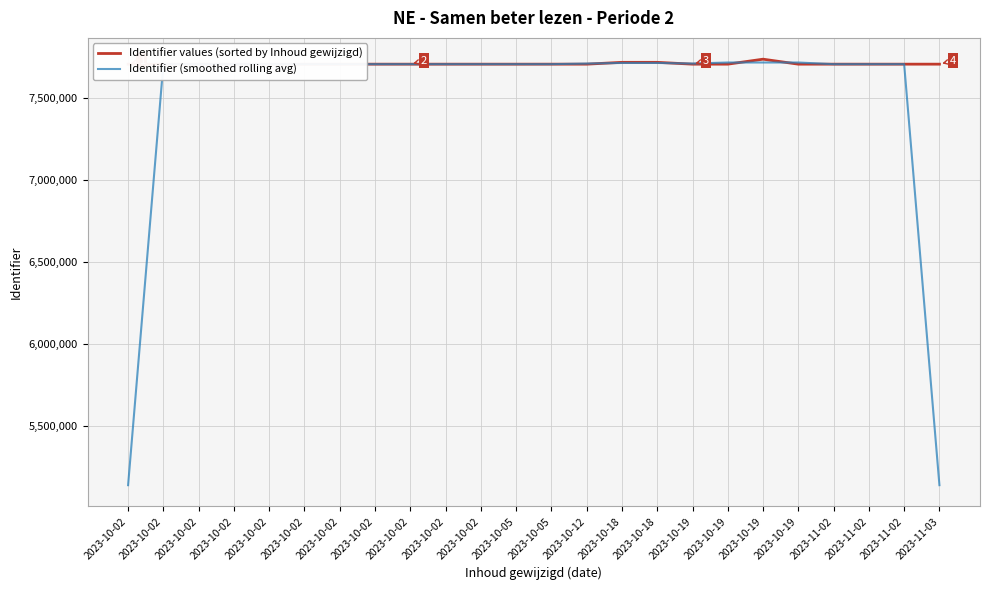

Between which two adjacent categories do Identifier (smoothed rolling avg) and Identifier values (sorted by Inhoud gewijzigd) first intersect?

2023-10-02 and 2023-10-02